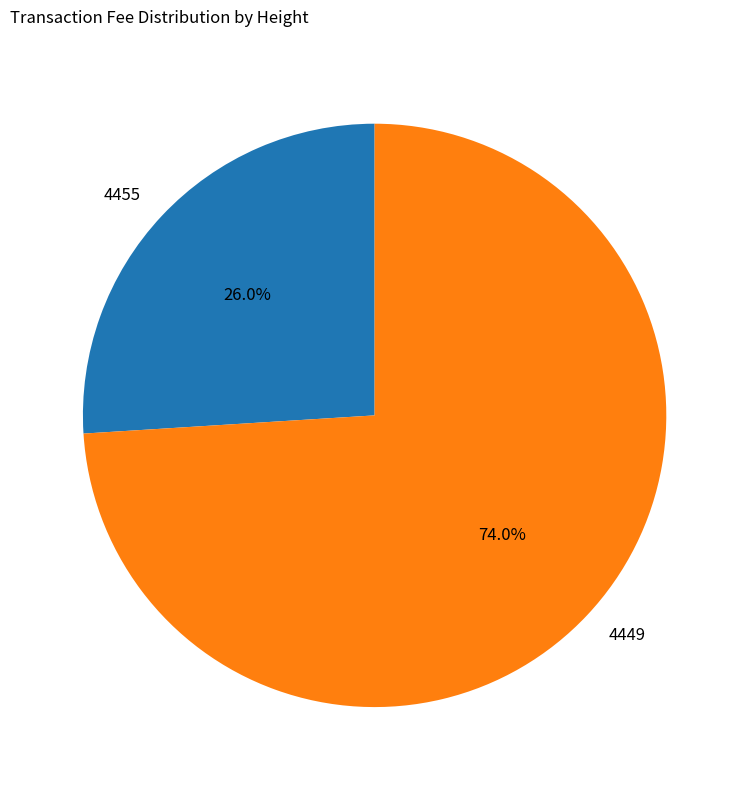

Approximately how many times larger is the value at 4455 compared to 4449?

0.4